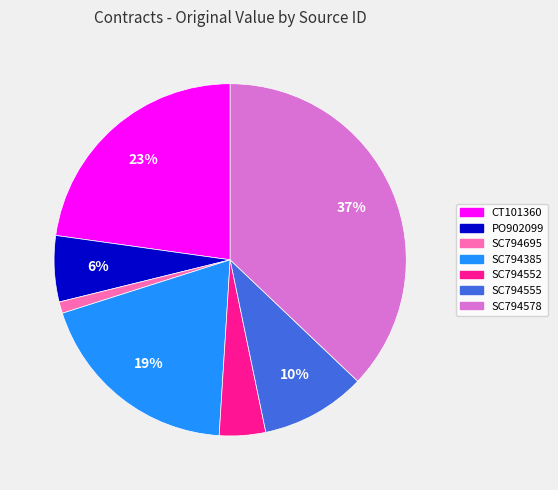

Which category has the biggest portion of the pie?

SC794578